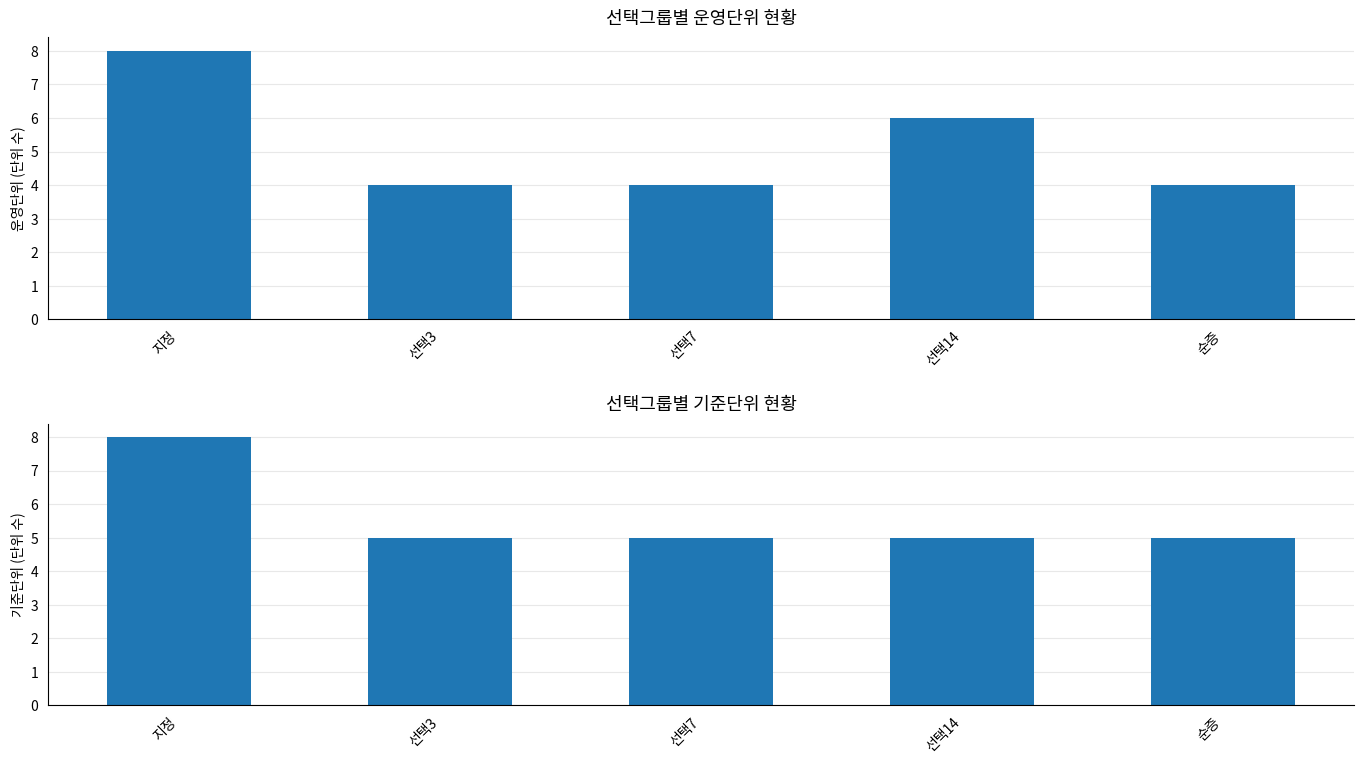

What is the label of the 1st bar from the right?

순증